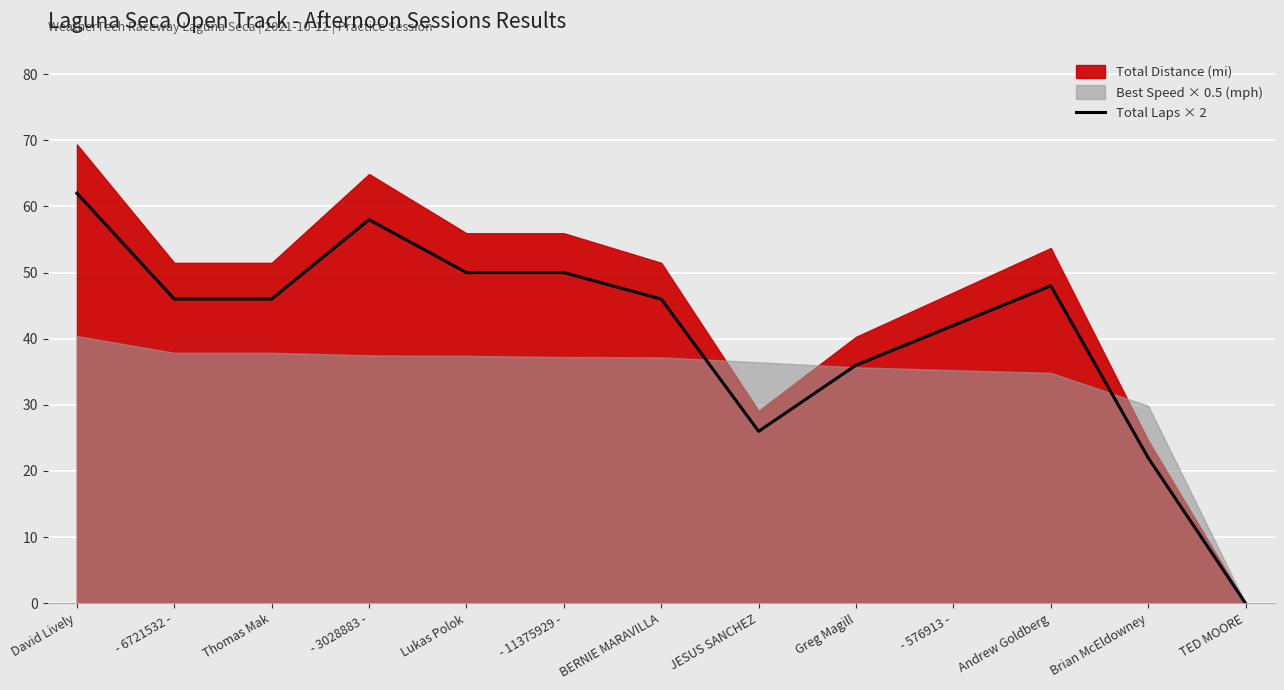

Reading left to right, extract all data points from this chart.

62	46	46	58	50	50	46	26	36	42	48	22	0